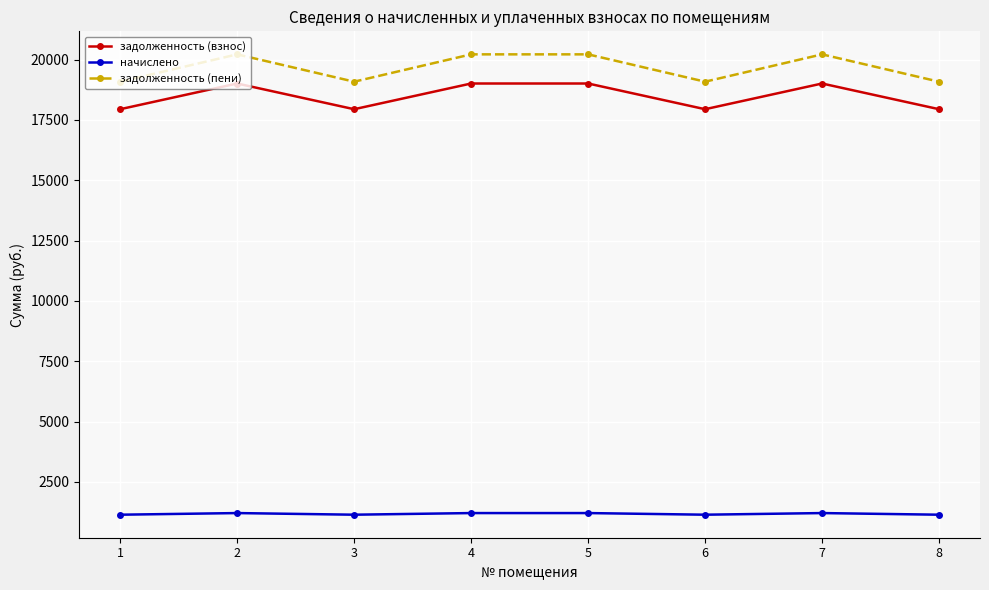

What is the minimum value shown in the chart?

1140.5